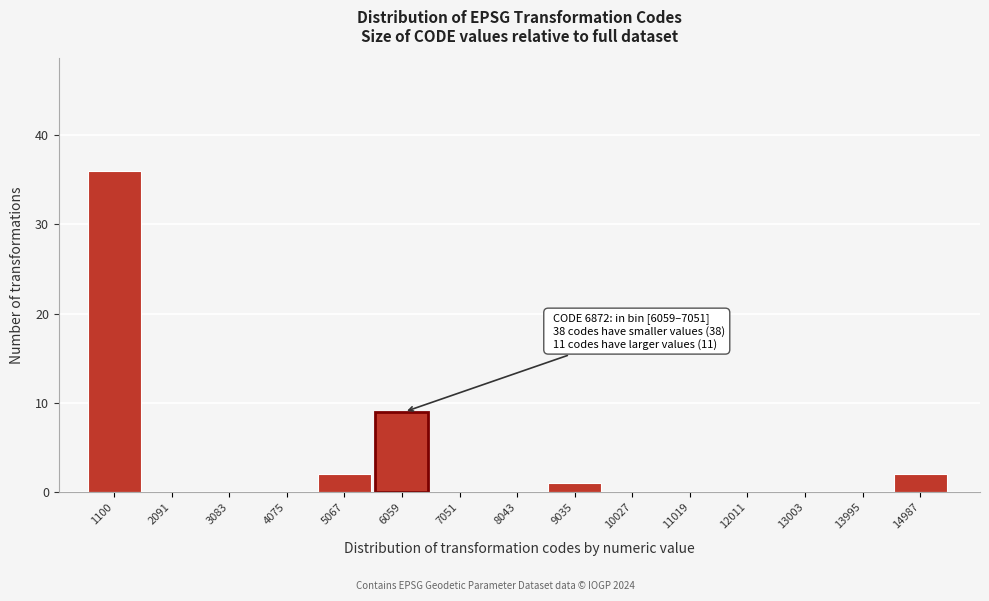

Reading left to right, extract all data points from this chart.

1100=36	2091=0	3083=0	4075=0	5067=2	6059=9	7051=0	8043=0	9035=1	10027=0	11019=0	12011=0	13003=0	13995=0	14987=2